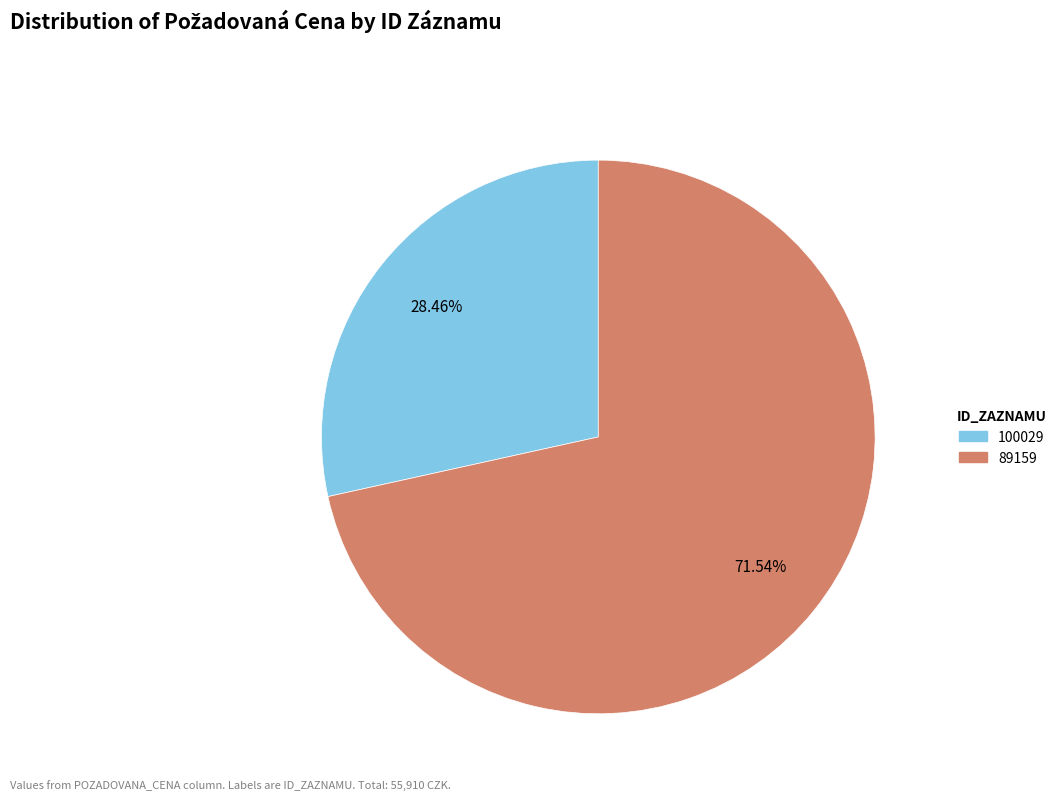

True or false: 100029 accounts for 28% of the total.

True